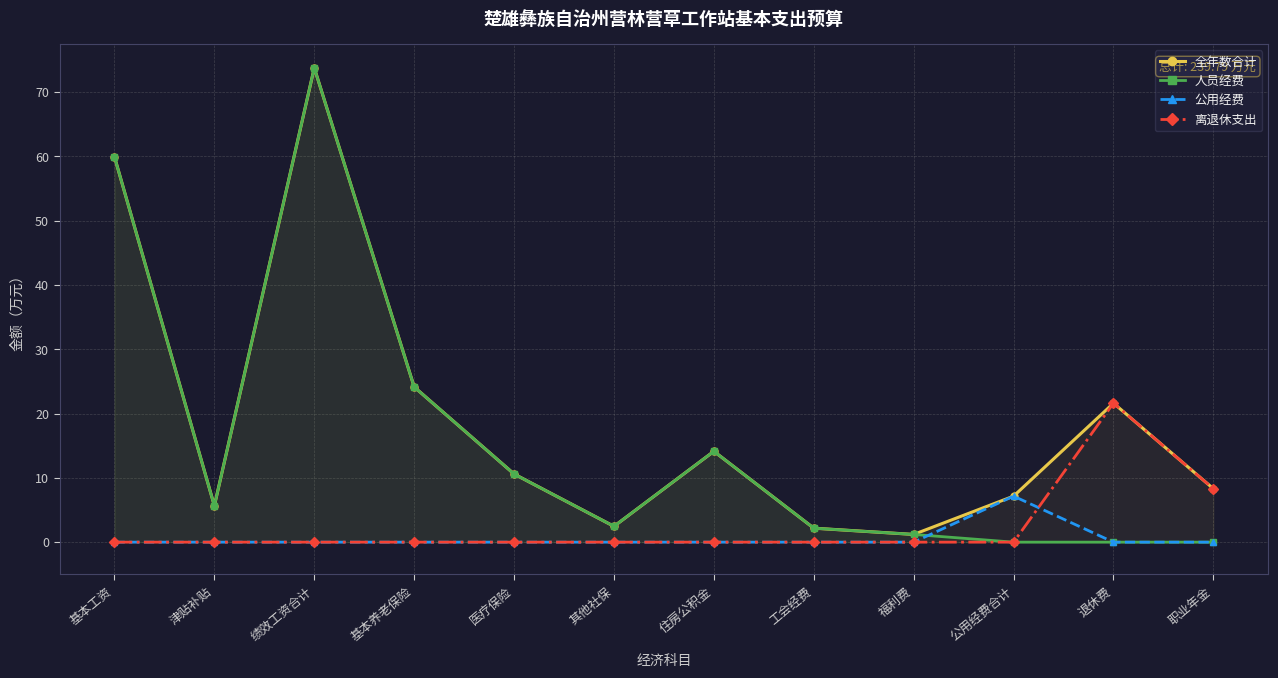

What is the label of the 2nd point from the right?

退休费